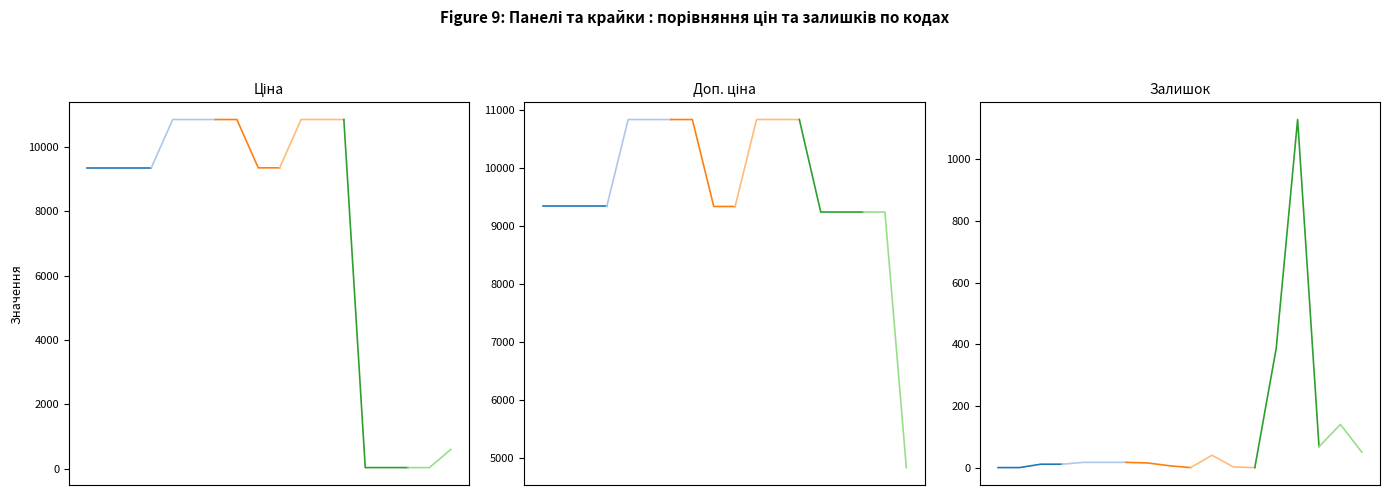

At which category does Залишок reach its first local peak?

273001960